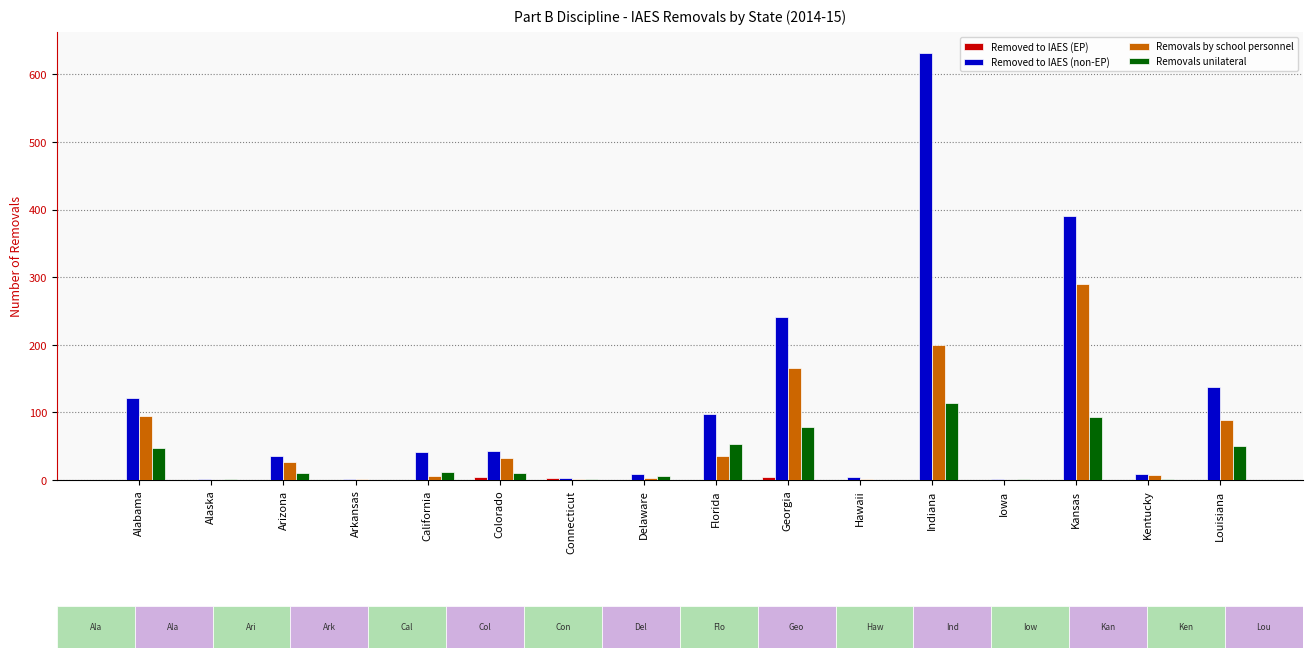

At which label is Removals by school personnel closest to 145?

Georgia